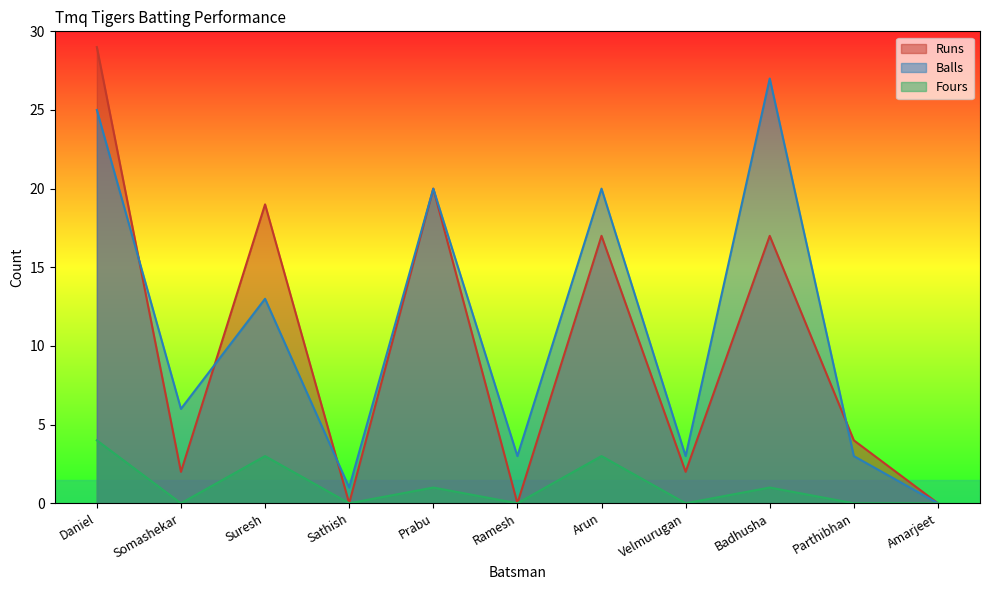

Where do Balls and Runs first cross each other?

Daniel and Somashekar